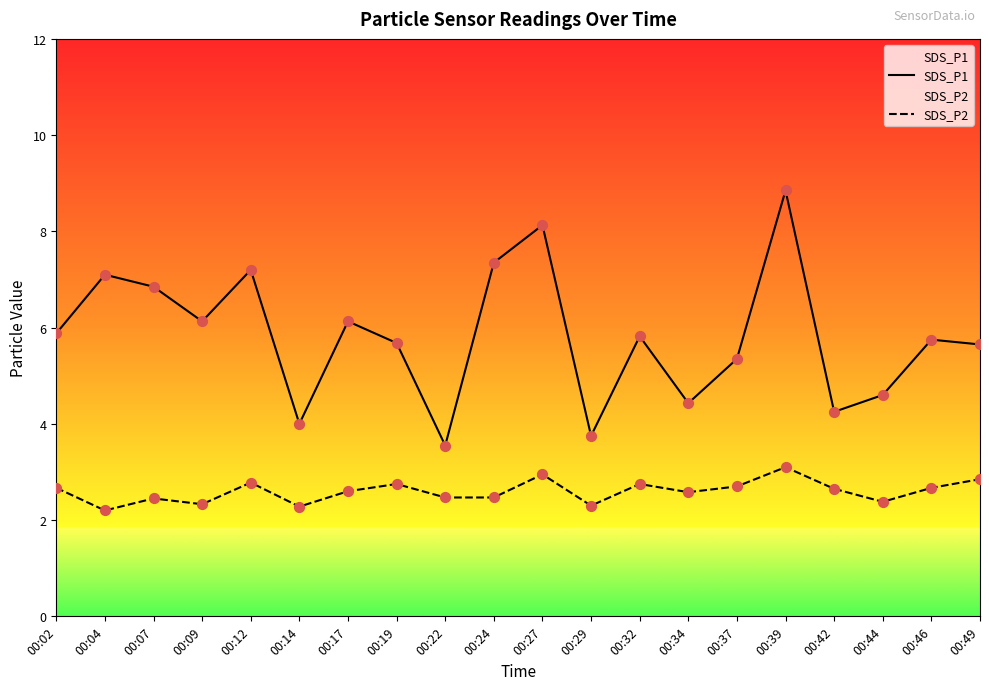

What are all the series names shown in the legend?

SDS_P1, SDS_P2